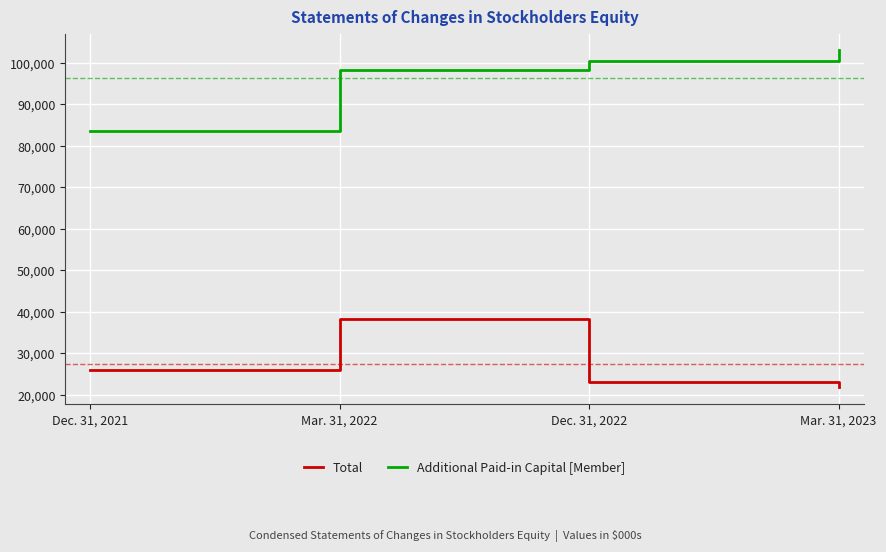

Reading left to right, what are all the values shown in this chart?

Total: Dec. 31, 2021=25978	Mar. 31, 2022=38348	Dec. 31, 2022=23207	Mar. 31, 2023=21852
Additional Paid-in Capital [Member]: Dec. 31, 2021=83588	Mar. 31, 2022=98235	Dec. 31, 2022=100498	Mar. 31, 2023=102974